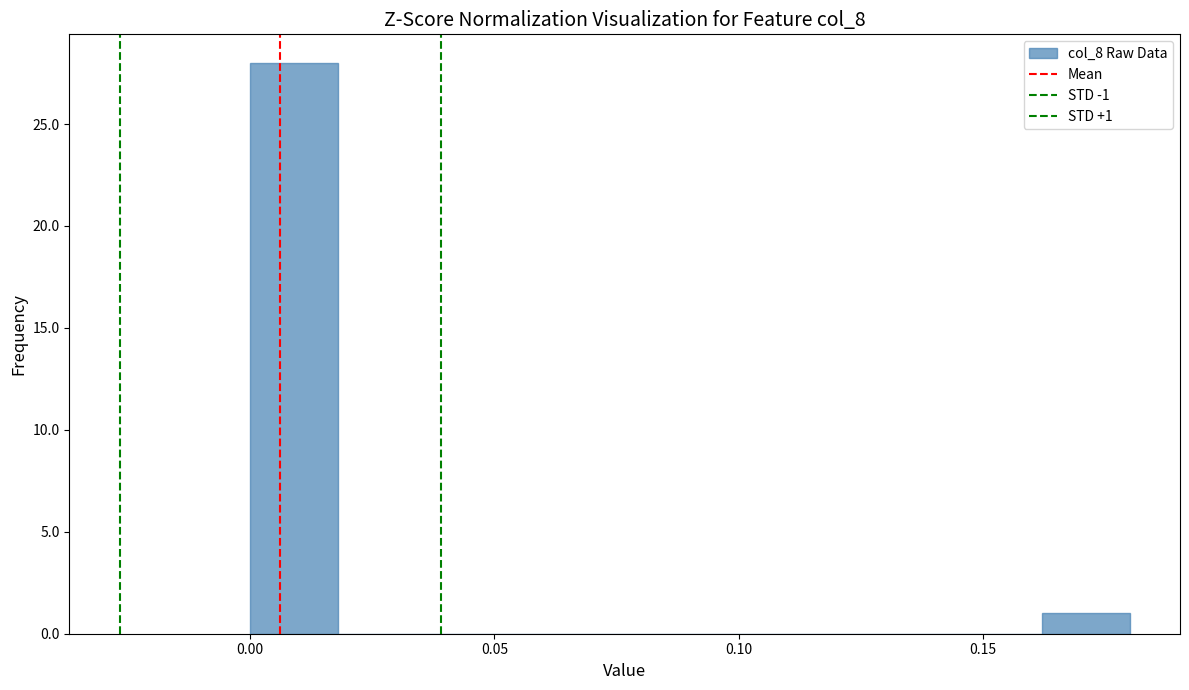

Around what value on the x-axis is the tallest bar? Give the approximate position of its centre, as read against the axis.

0.010